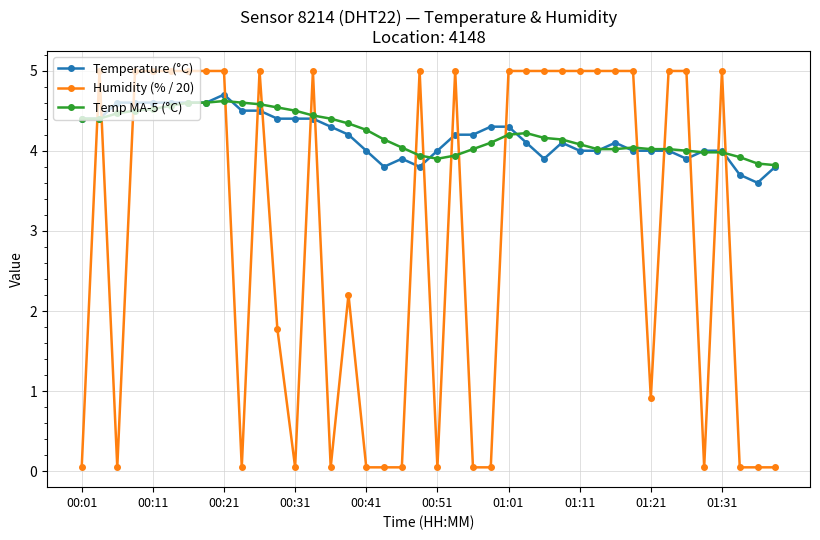

True or false: Temp MA-5 (°C) and Humidity (% / 20) cross at least once.

True